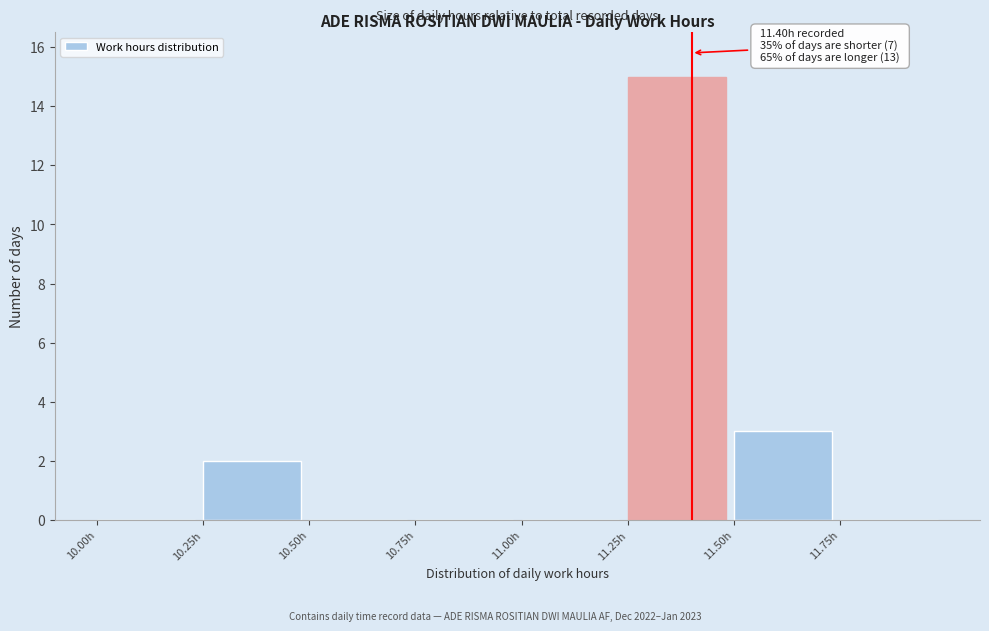

Which range on the x-axis has the tallest bar?

11.25 to 11.50